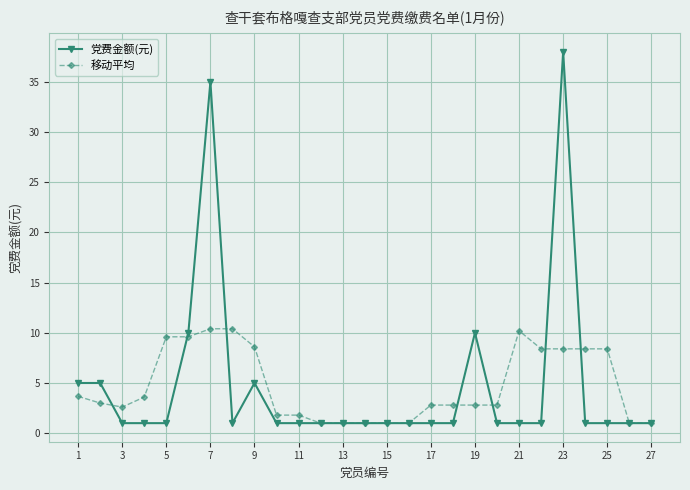

What is the maximum value for 移动平均?

10.4